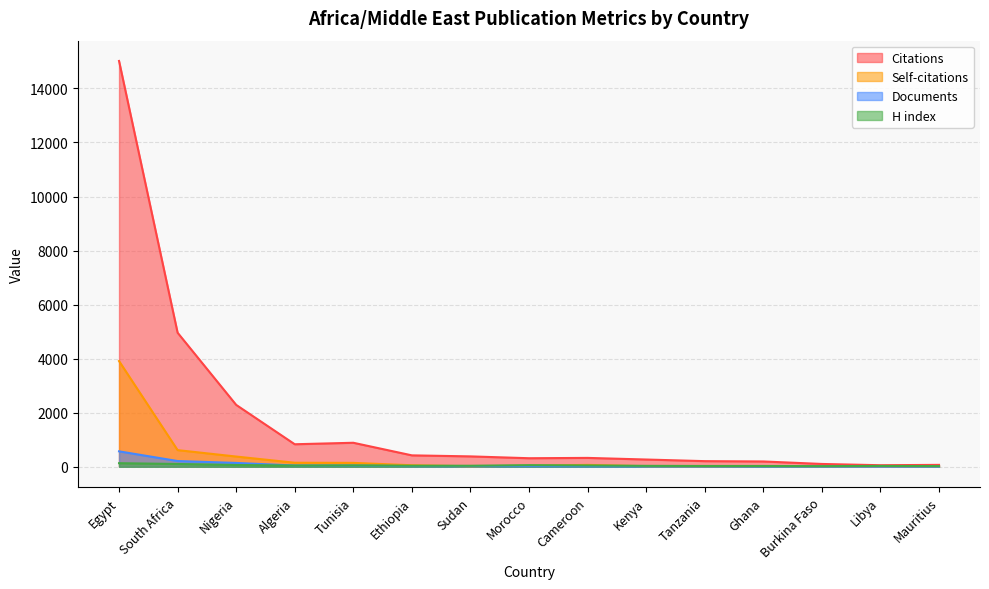

What is the total value across all series at Mauritius?

109